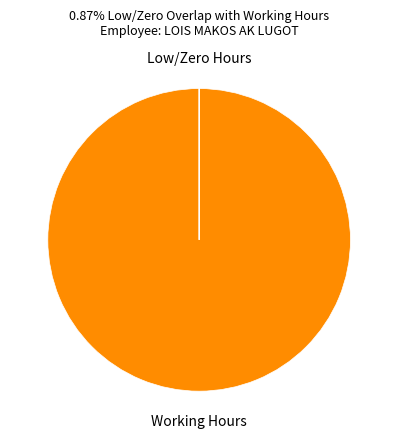

Is it true that Working Hours is 100% of the pie?

True